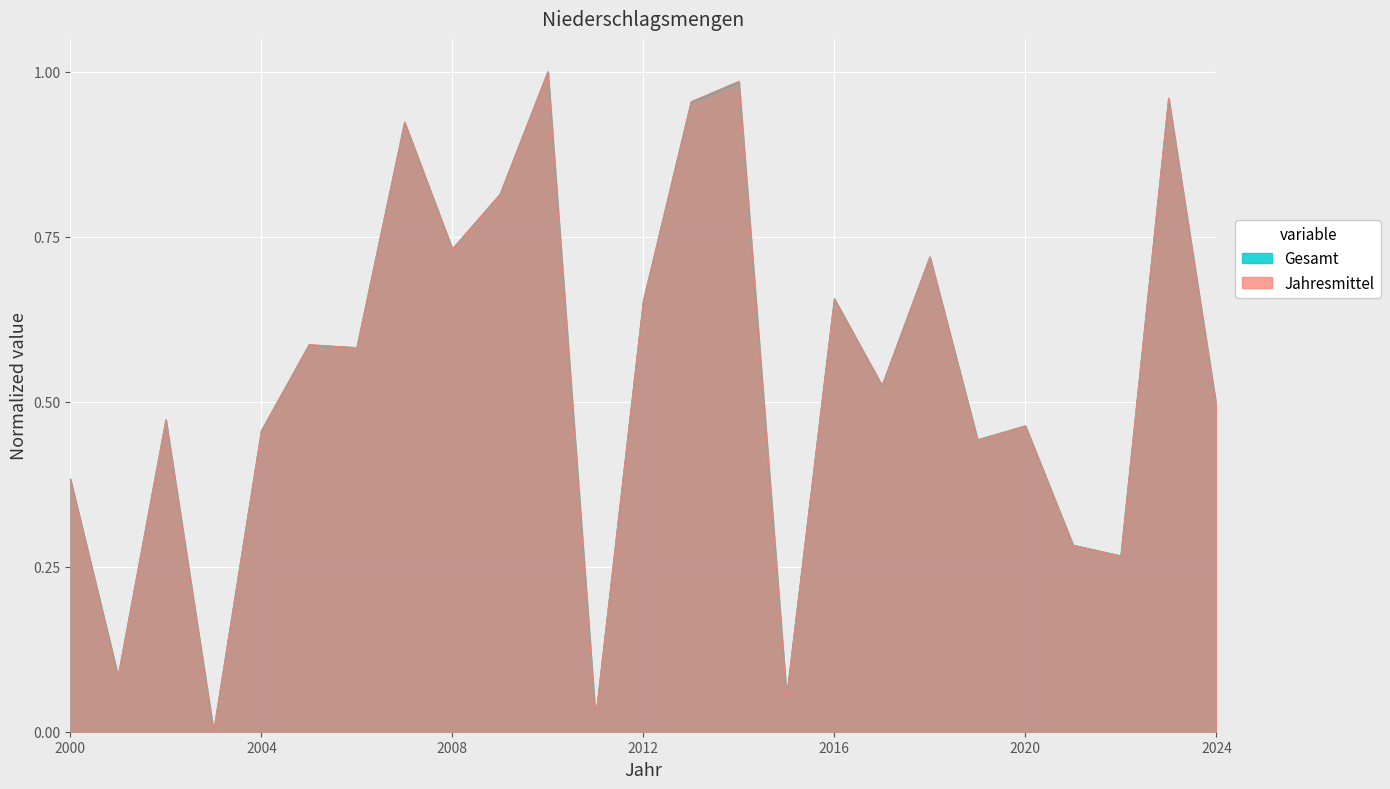

Rank the series by their maximum value, from lowest to highest.

Gesamt, Jahresmittel